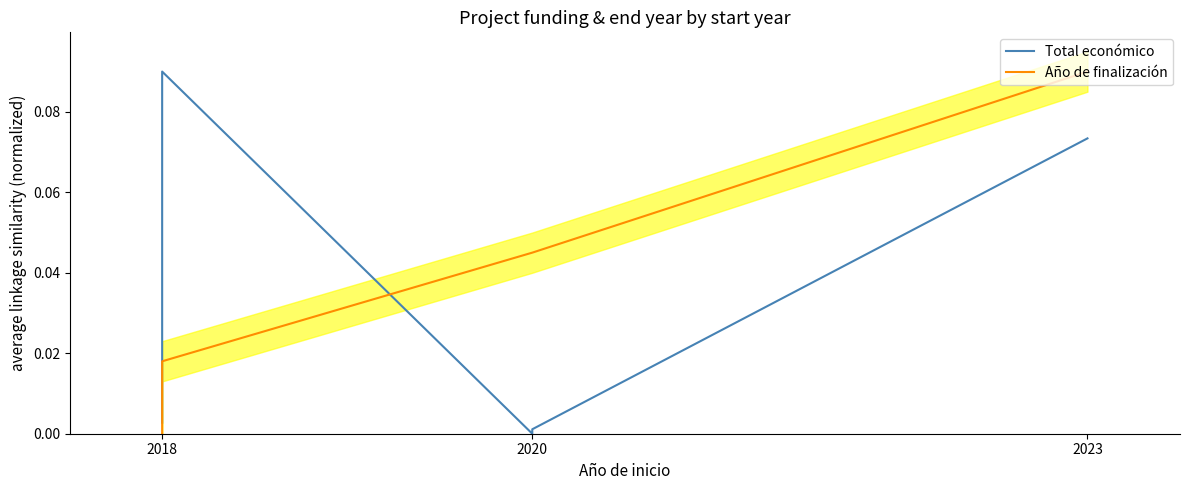

What is the sum of all Año de finalización values?

0.2